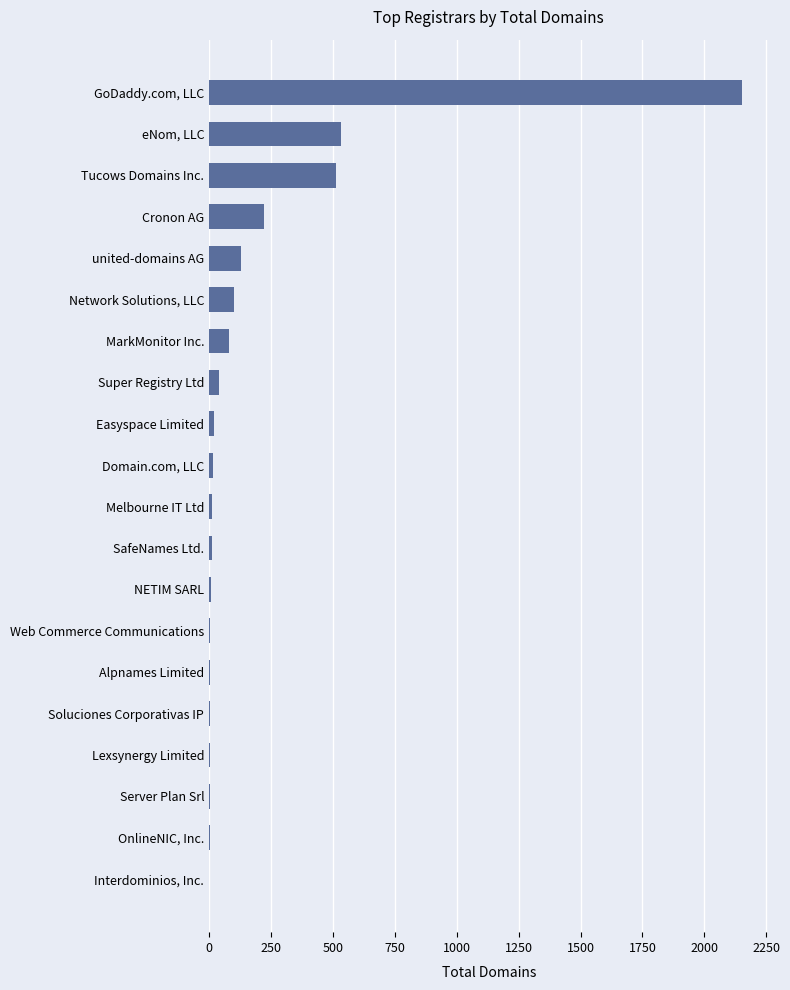

Approximately how many times larger is the value at Cronon AG compared to united-domains AG?

1.7